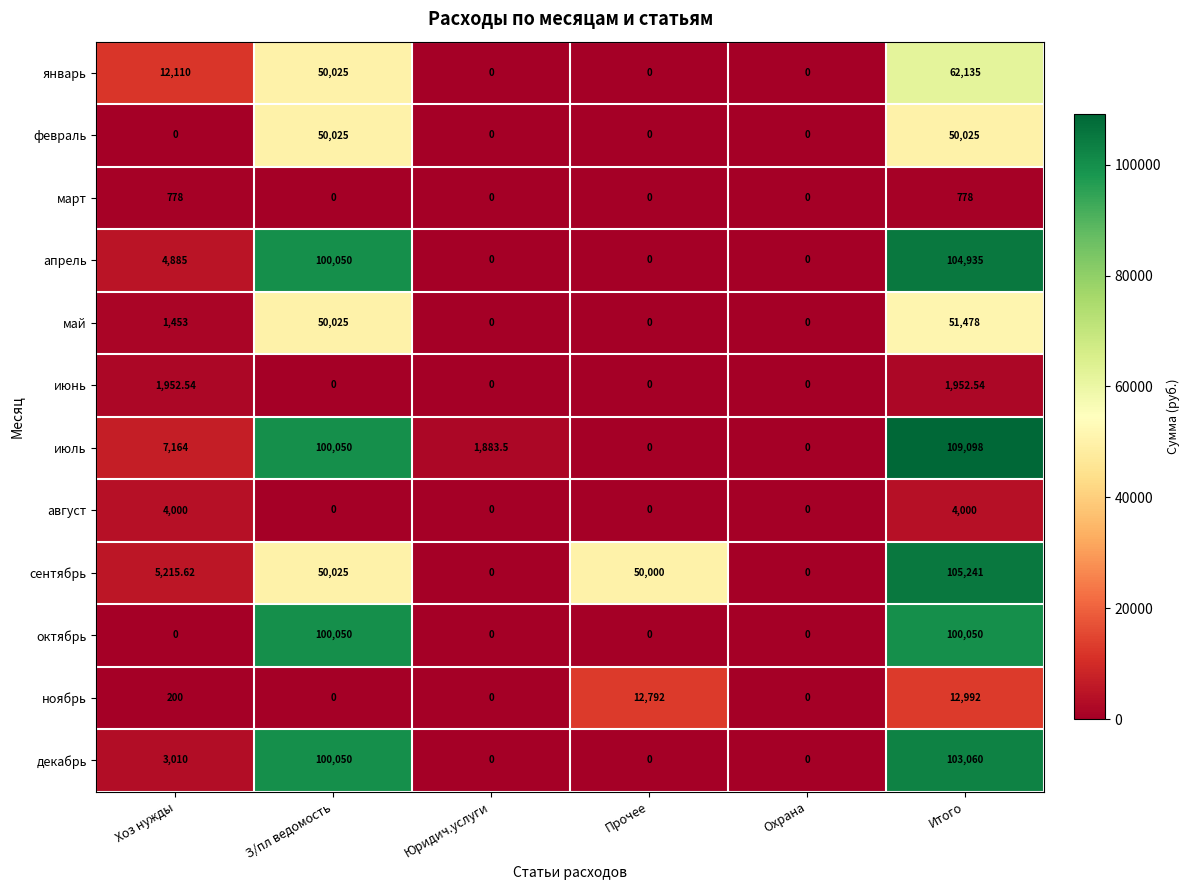

At which category is the sum across all series the highest?

Итого